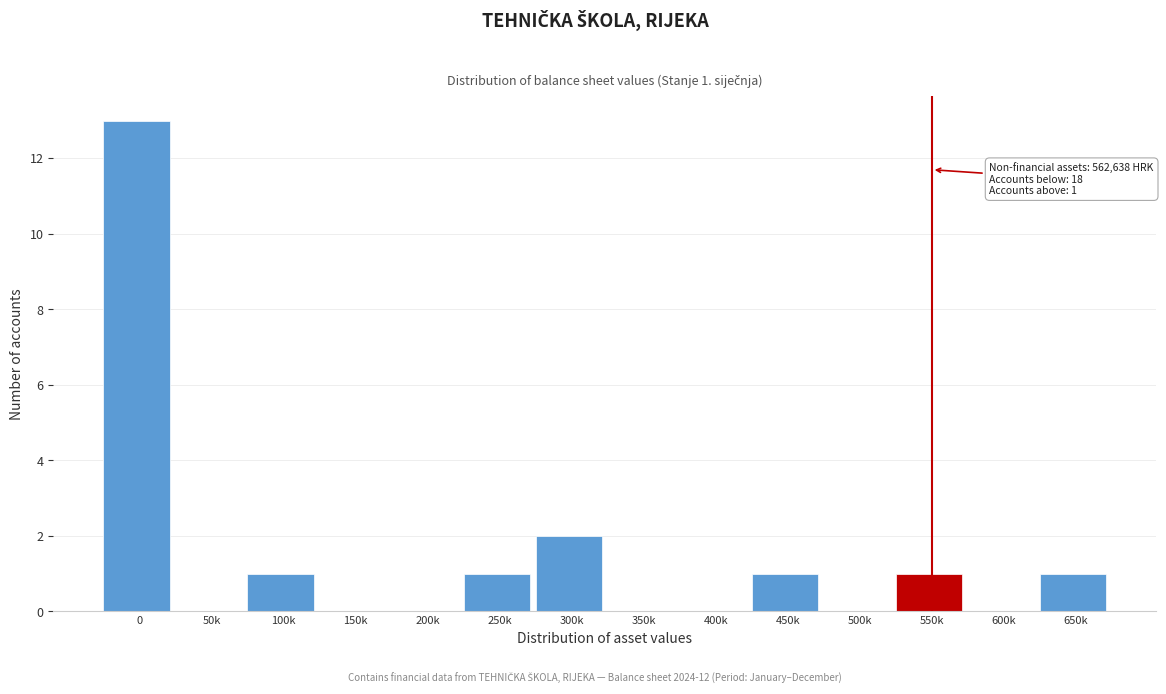

Reading left to right, transcribe all the data shown in this chart.

0=13	50k=0	100k=1	150k=0	200k=0	250k=1	300k=2	350k=0	400k=0	450k=1	500k=0	550k=1	600k=0	650k=1